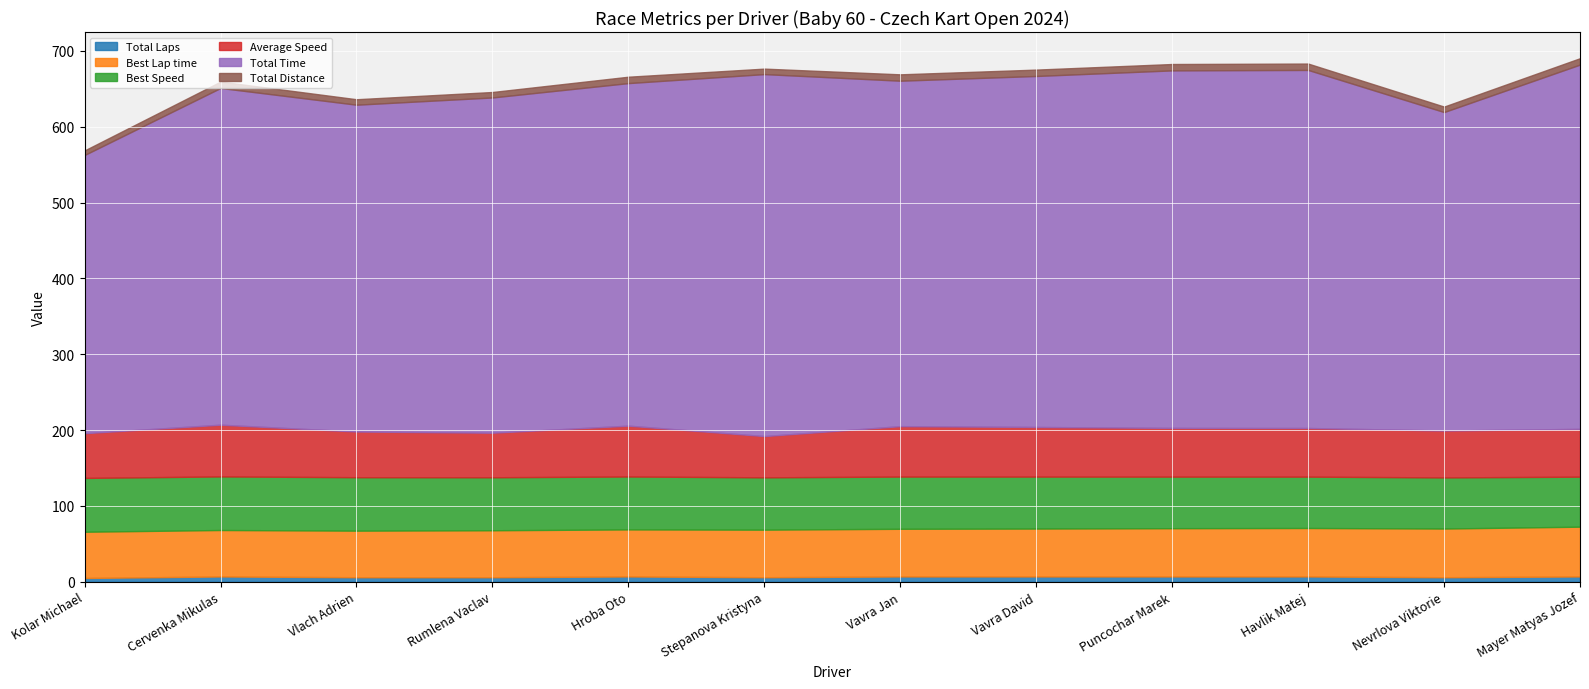

What is the greatest value displayed?

480.3